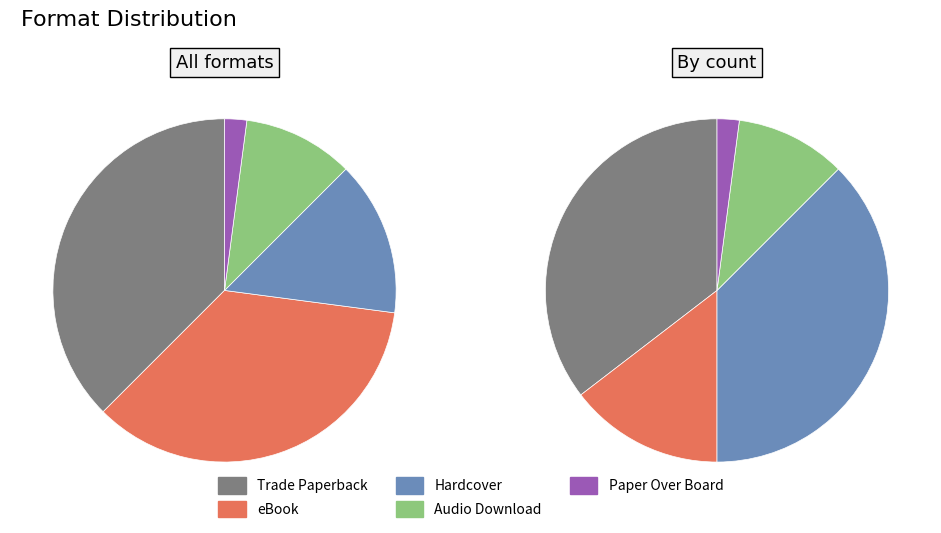

Does Audio Download account for over 50% of the chart?

No